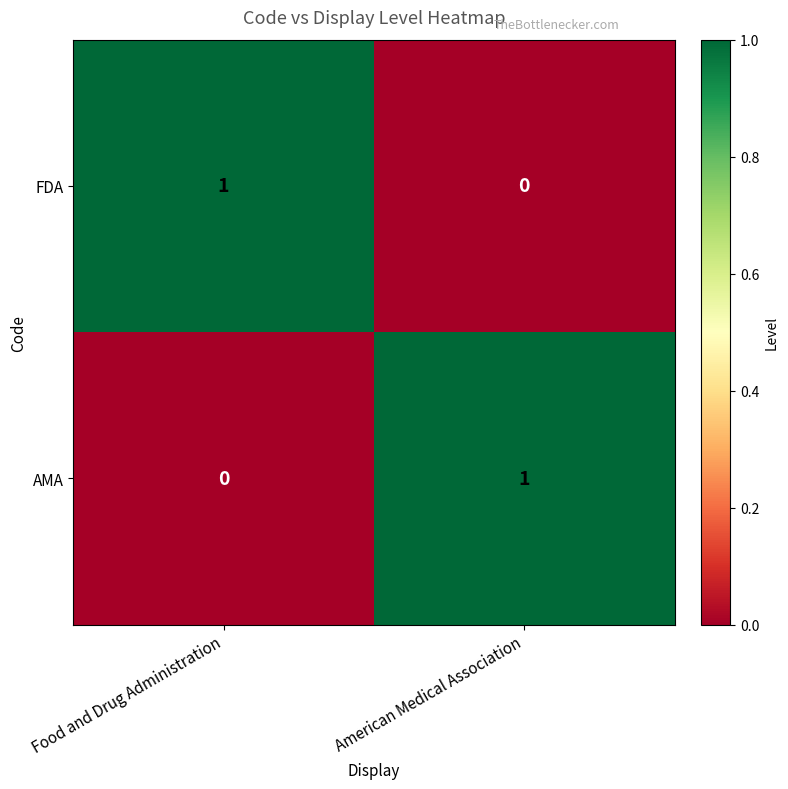

Count the number of categories in the chart.

2